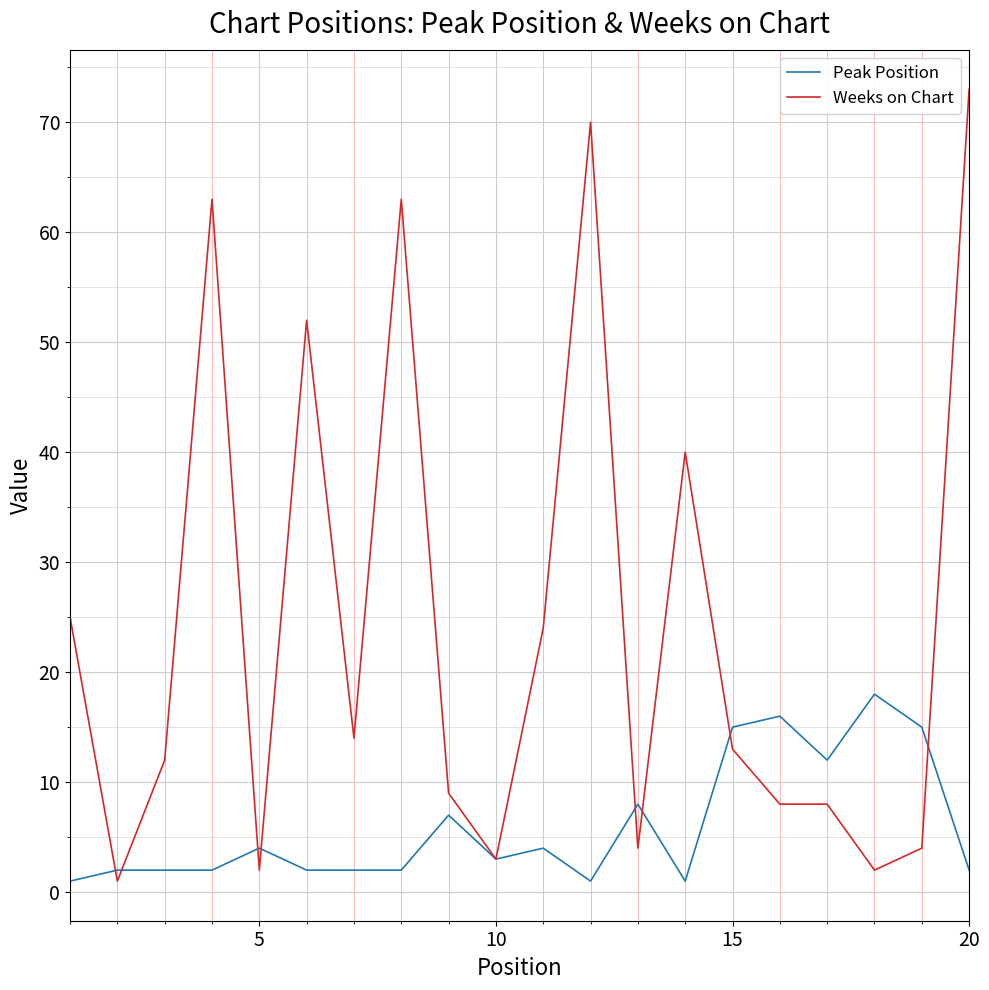

Which series has the largest total across all categories?

Weeks on Chart